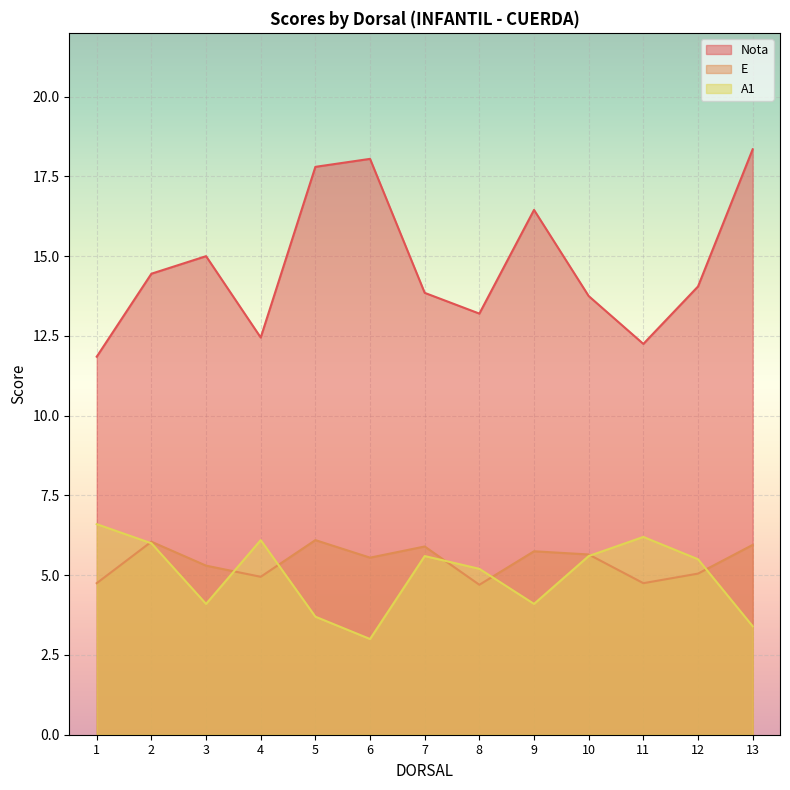

Between 6 and 13, which series saw the biggest shift?

E